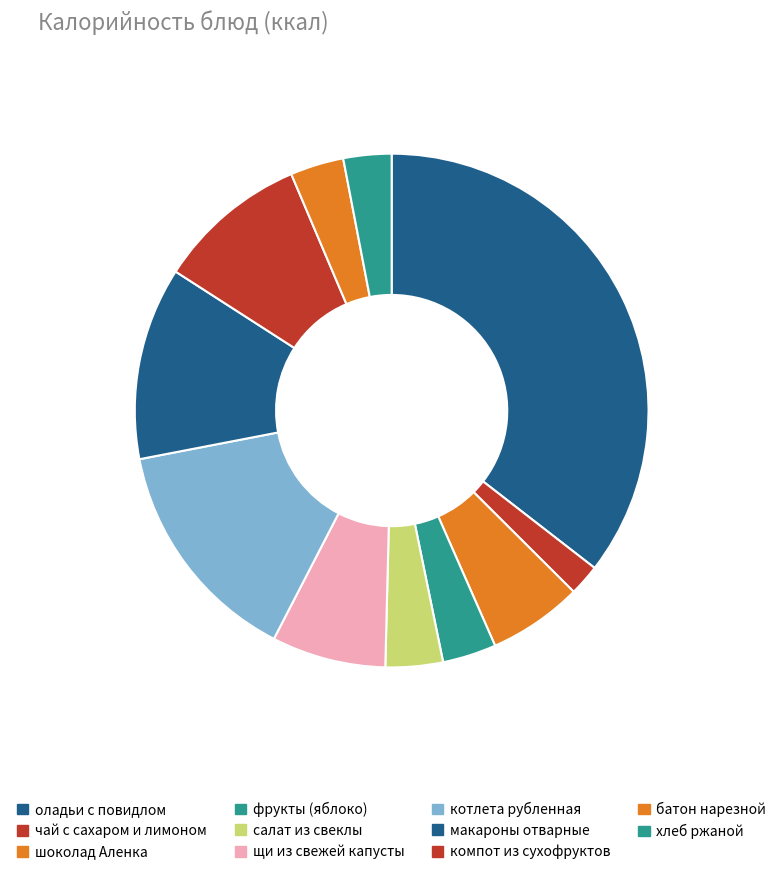

How many segments does this pie chart have?

11